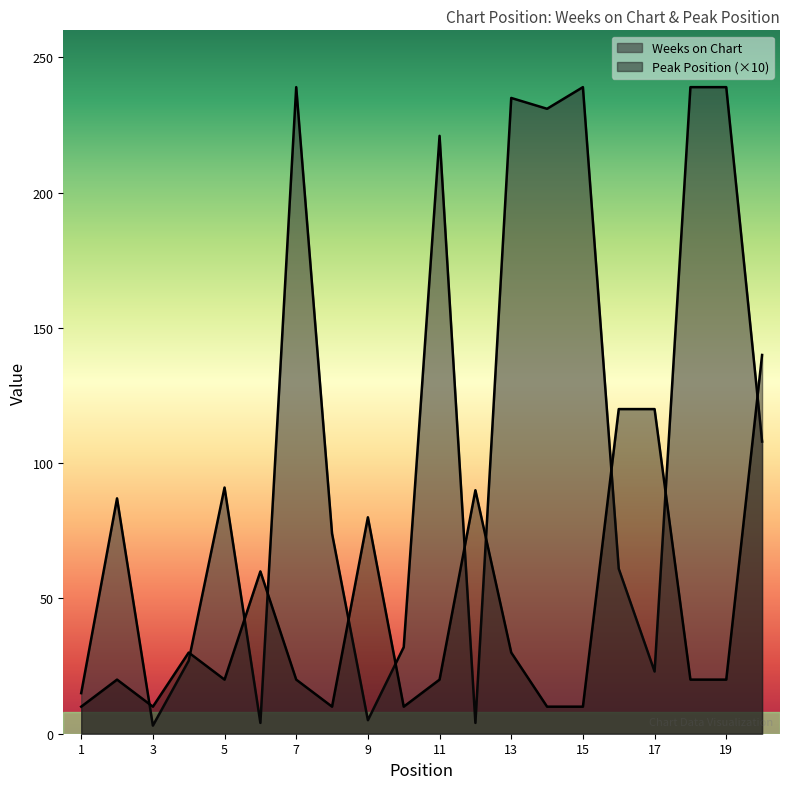

Where is the first local minimum for Weeks on Chart?

3